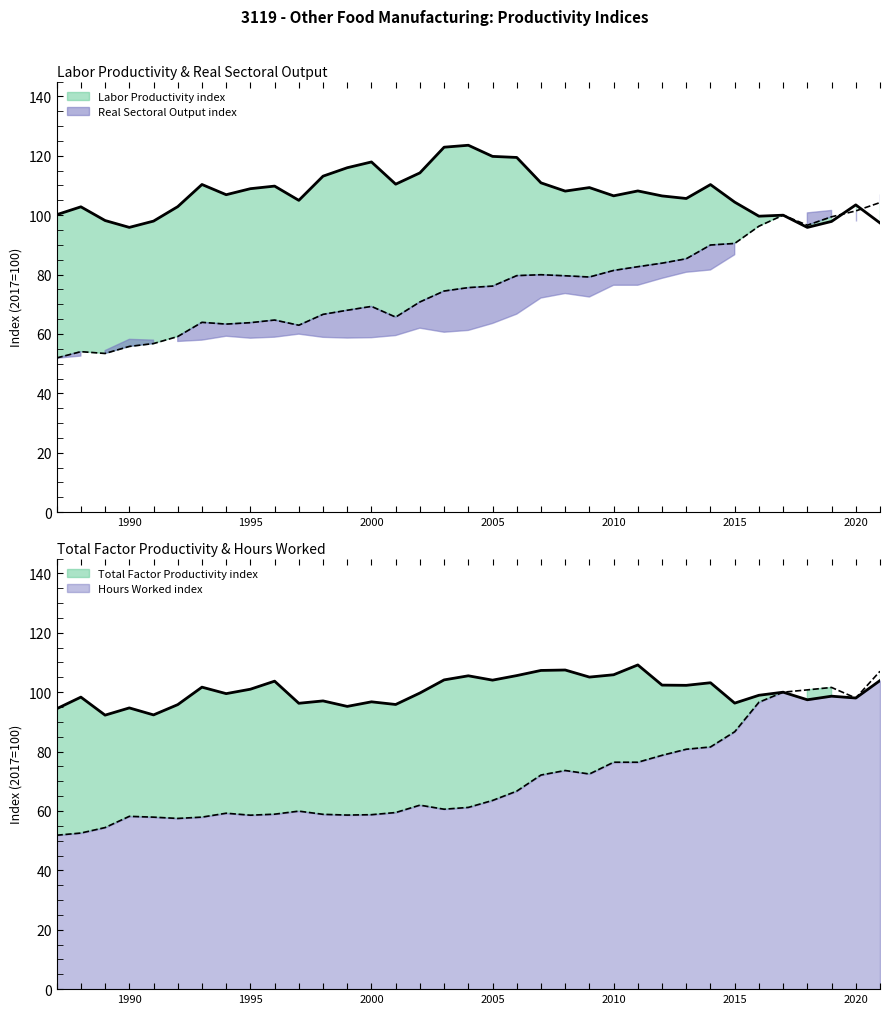

Between 2000 and 2018, which is larger?

2000